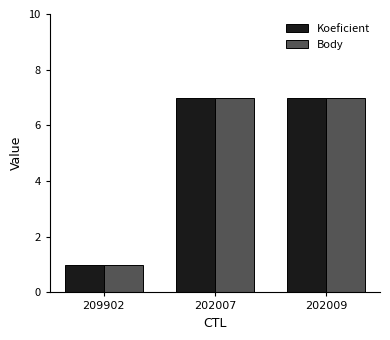

What is the sum of all Body values?

15